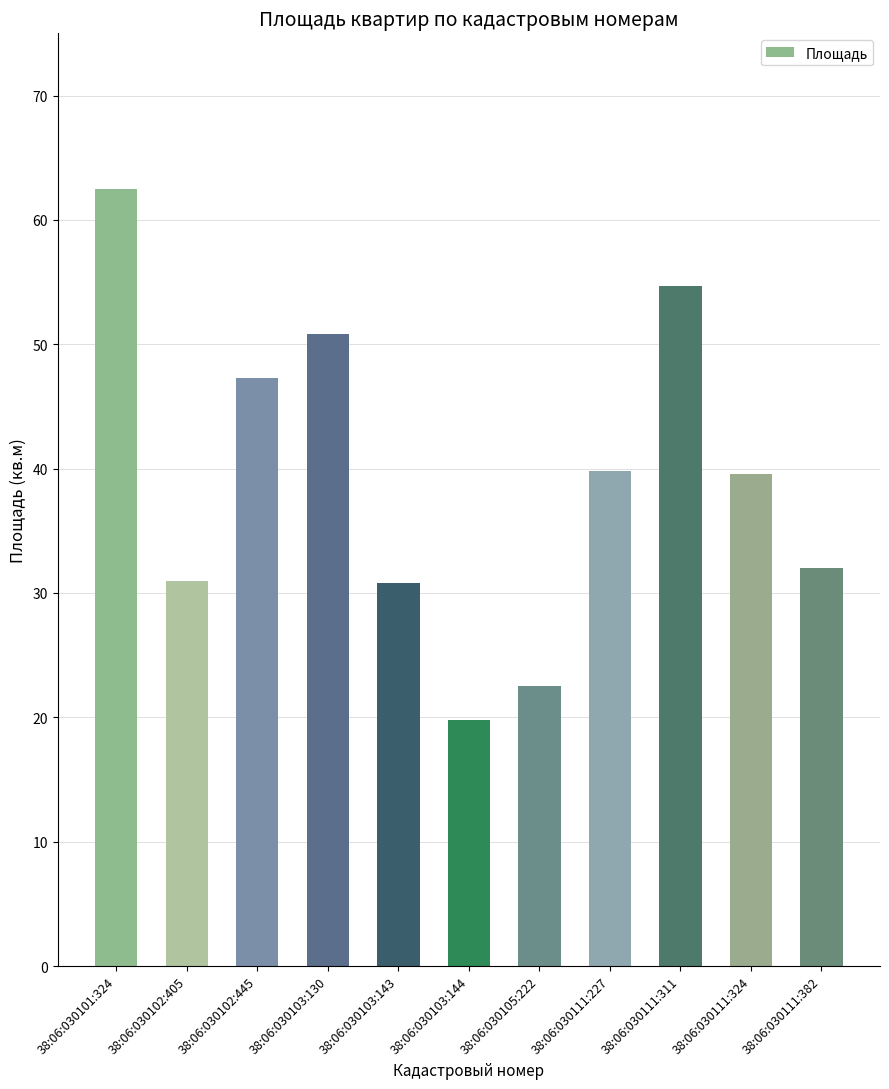

What is the sum of the values at 38:06:030101:324 and 38:06:030102:405?

93.5